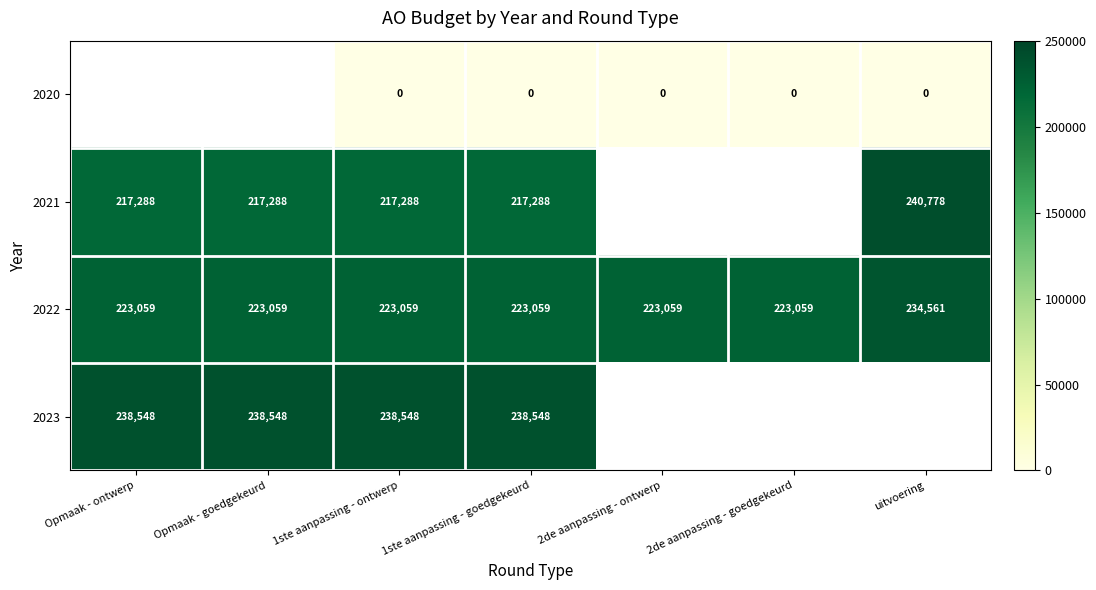

Is the value of 2020 at uitvoering greater than the value of 2021 at 1ste aanpassing - goedgekeurd?

No